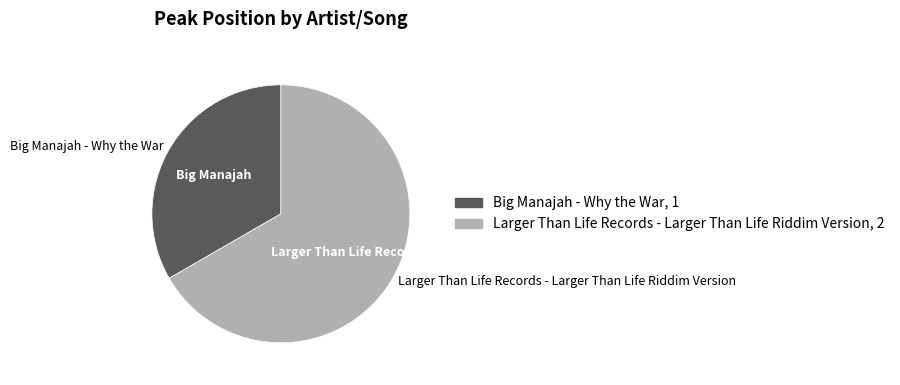

How many slices are in this pie chart?

2